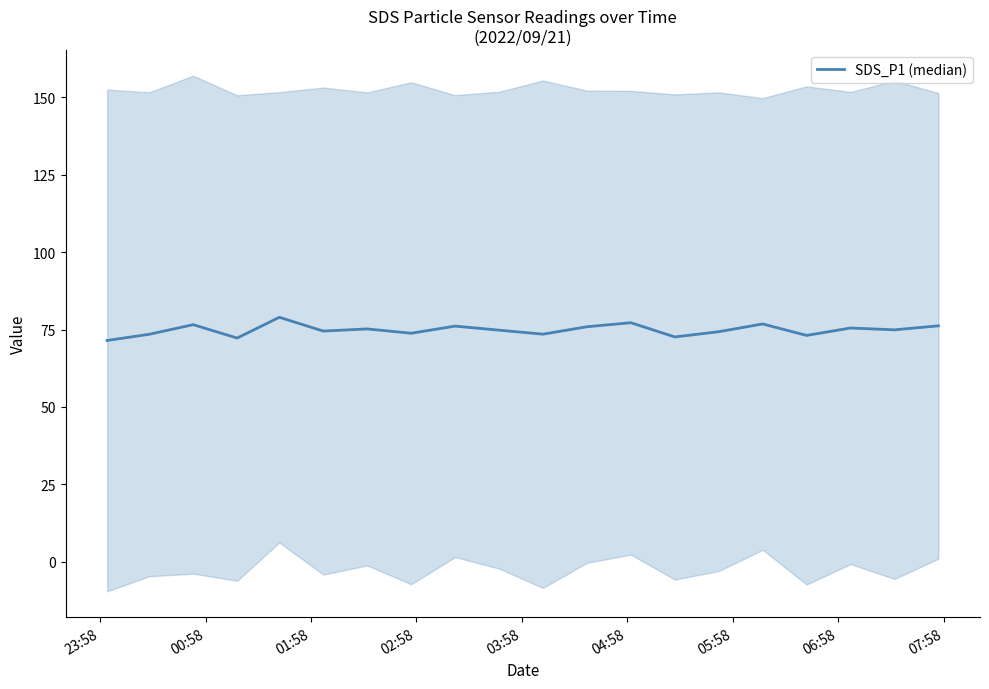

How many lines are shown in the chart?

1